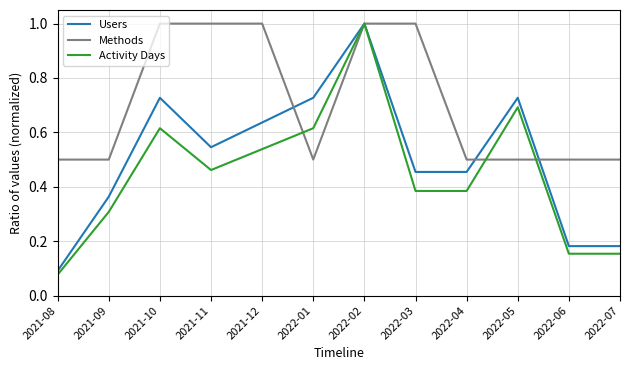

What is the spread (max minus min) of values at 2022-06?

0.3